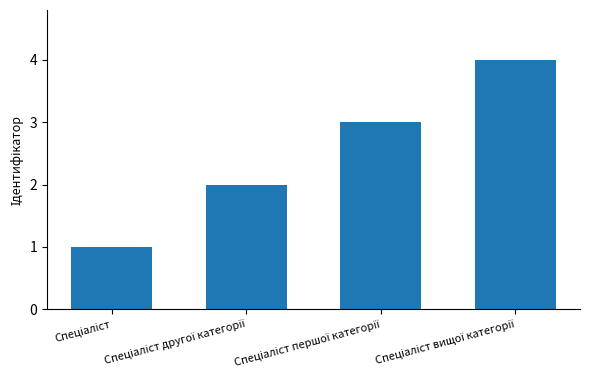

What is the maximum value shown in the chart?

4